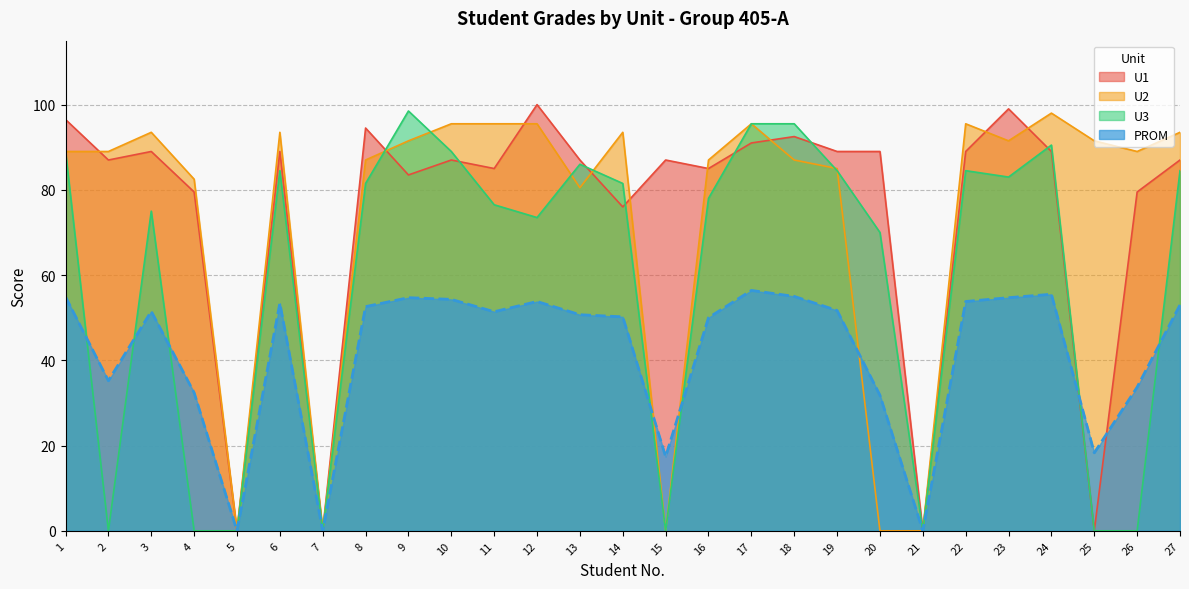

Reading left to right, extract all data points from this chart.

U1: 1=96.5	2=87.0	3=89.0	4=79.5	5=0.0	6=89.0	7=0.0	8=94.5	9=83.5	10=87.0	11=85.0	12=100.0	13=87.0	14=76.0	15=87.0	16=85.0	17=91.0	18=92.5	19=89.0	20=89.0	21=0.0	22=89.0	23=99.0	24=89.0	25=0.0	26=79.5	27=87.0
U2: 1=89.0	2=89.0	3=93.5	4=82.5	5=0.0	6=93.5	7=0.0	8=87.0	9=91.5	10=95.5	11=95.5	12=95.5	13=80.5	14=93.5	15=0.0	16=87.0	17=95.5	18=87.0	19=85.0	20=0.0	21=0.0	22=95.5	23=91.5	24=98.0	25=91.5	26=89.0	27=93.5
U3: 1=89.0	2=0.0	3=75.0	4=0.0	5=0.0	6=84.5	7=0.0	8=81.5	9=98.5	10=89.0	11=76.5	12=73.5	13=86.0	14=81.5	15=0.0	16=78.0	17=95.5	18=95.5	19=84.5	20=70.0	21=0.0	22=84.5	23=83.0	24=90.5	25=0.0	26=0.0	27=84.5
PROM: 1=54.9	2=35.2	3=51.5	4=32.4	5=0.0	6=53.4	7=0.0	8=52.6	9=54.7	10=54.3	11=51.4	12=53.8	13=50.7	14=50.2	15=17.4	16=50.0	17=56.4	18=55.0	19=51.7	20=31.8	21=0.0	22=53.8	23=54.7	24=55.5	25=18.3	26=33.7	27=53.0